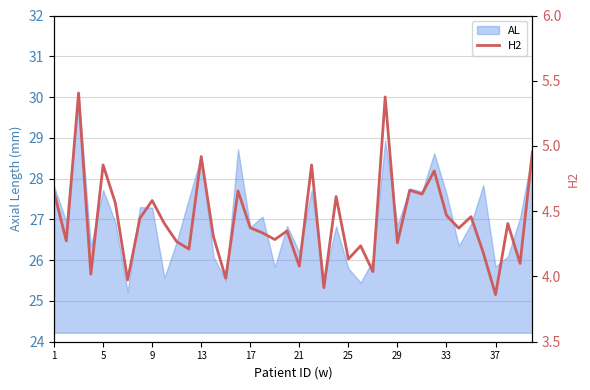

How many data points are above 4?

36